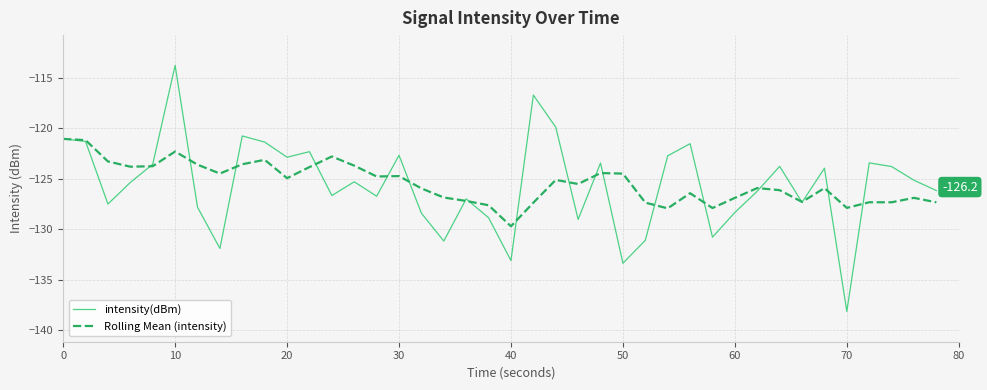

Which series has the largest range (max minus min)?

intensity(dBm)